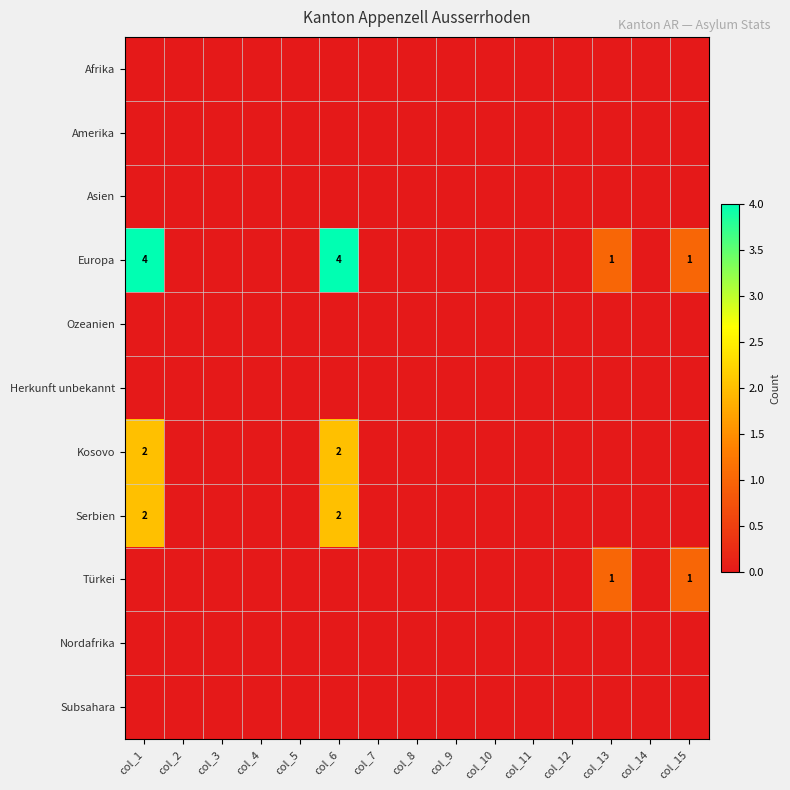

The value of Herkunft unbekannt at col_8 is 0. True or false?

True